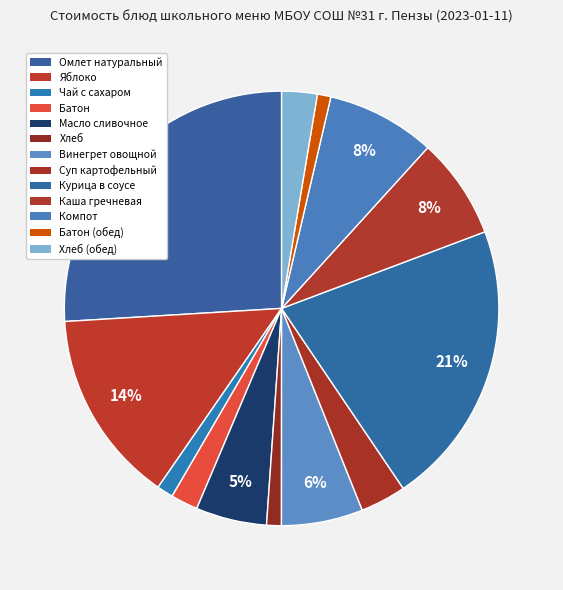

What is the ratio of the value at Масло сливочное to the value at Яблоко?

0.4